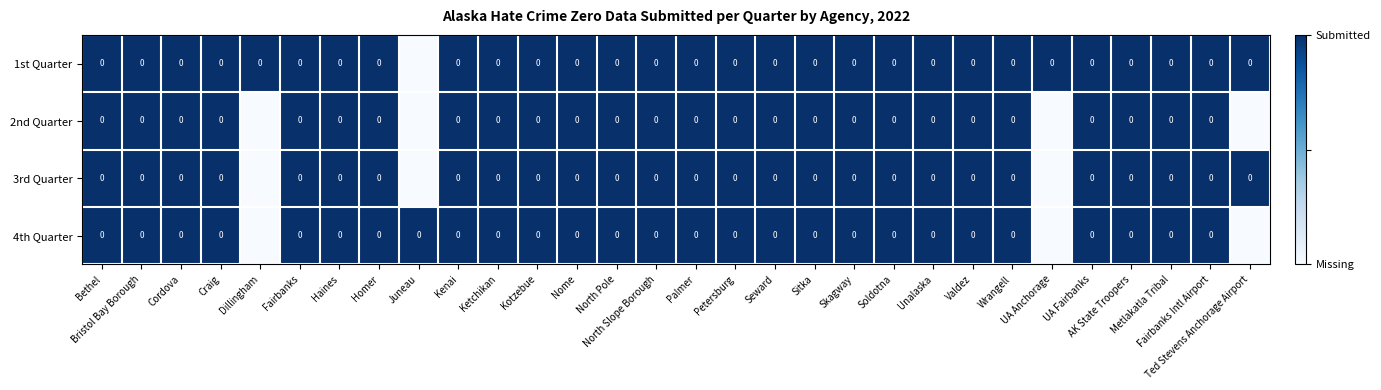

Rank the series at UA Fairbanks from lowest to highest value.

1st Quarter, 2nd Quarter, 3rd Quarter, 4th Quarter